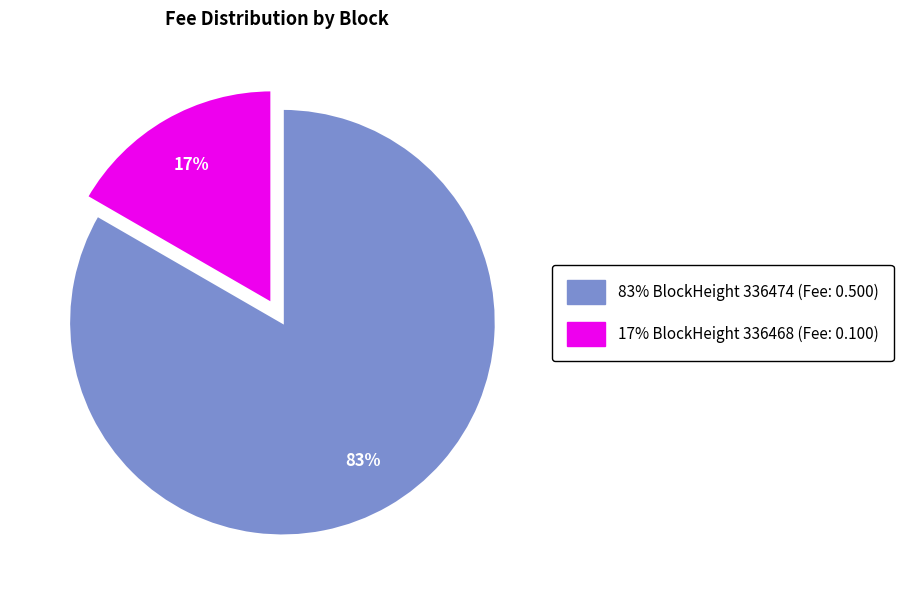

Is there a majority slice in this chart?

Yes